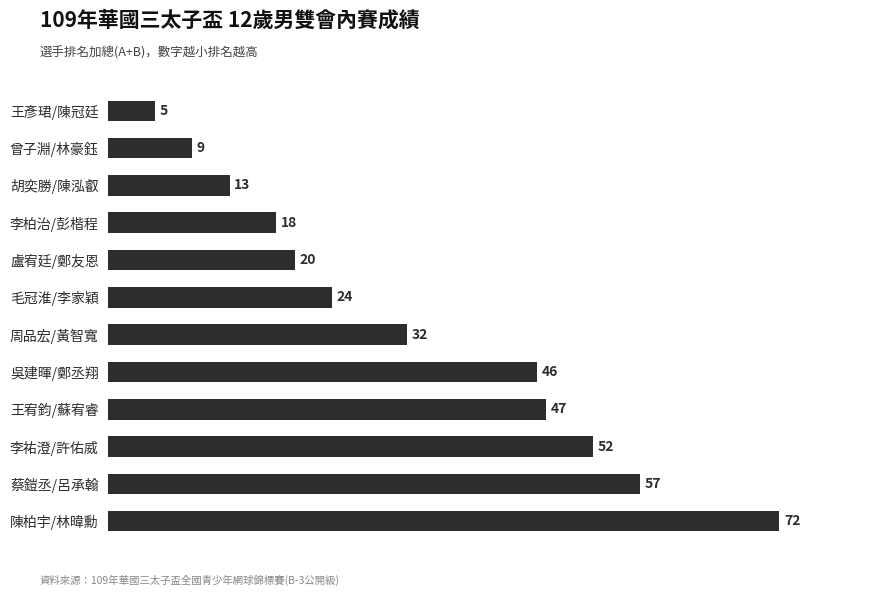

Does the chart contain stacked bars?

No